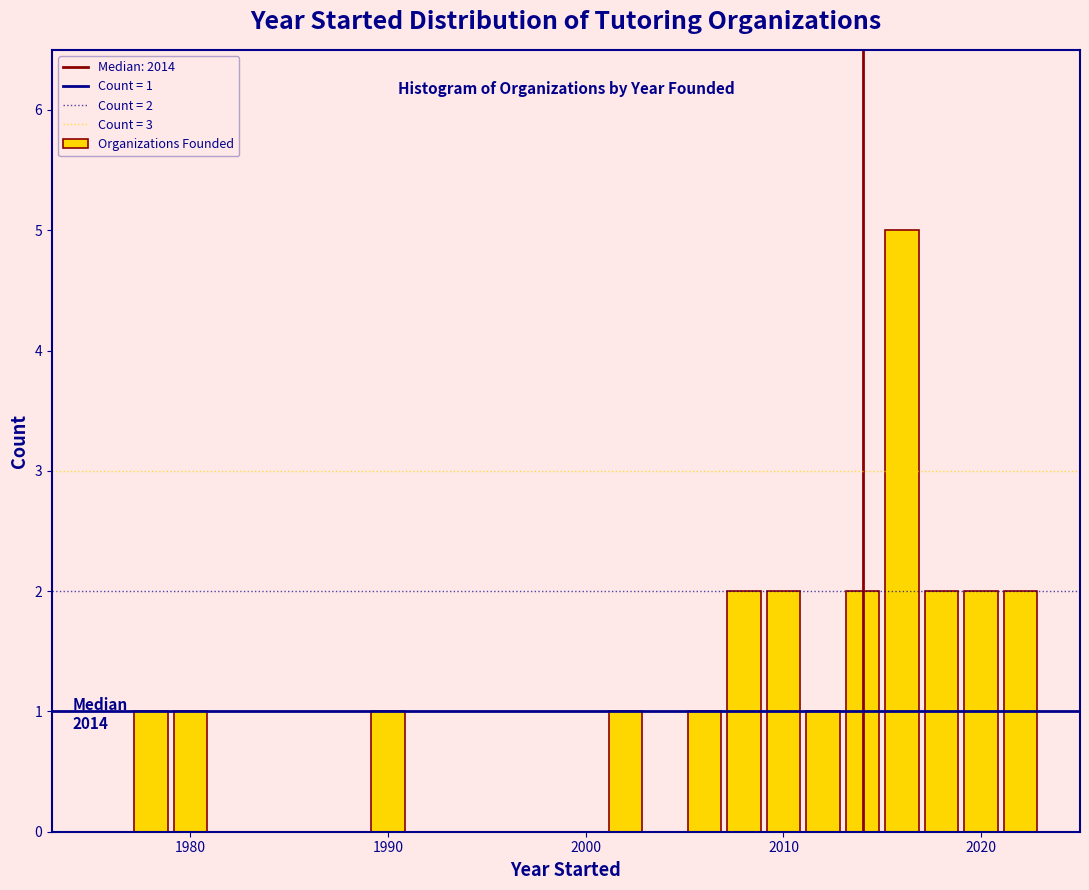

Read against the x-axis, roughly where is the centre of the tallest bar?

2016